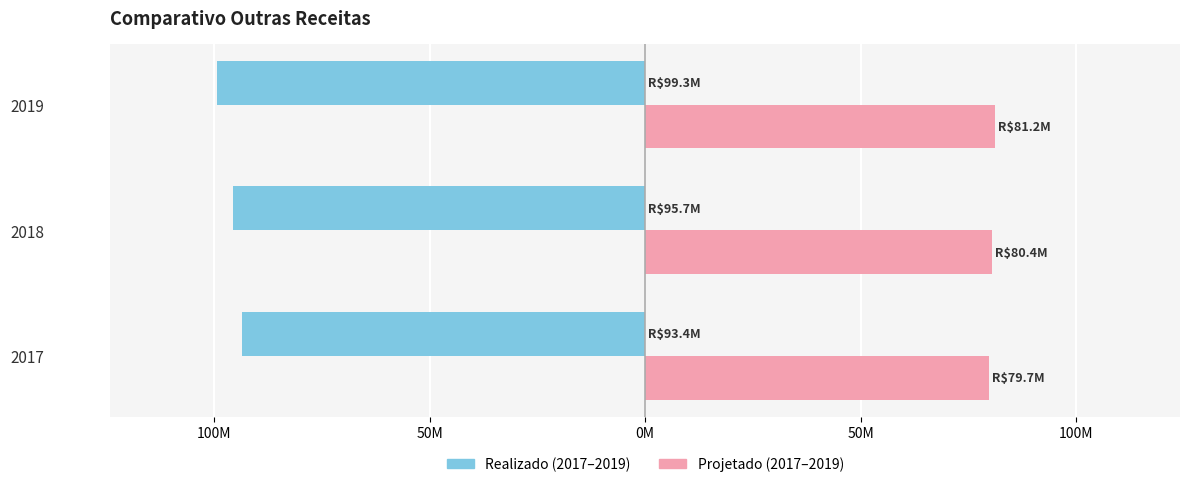

Is it true that Projetado equals 137386771.1 at 2017?

False